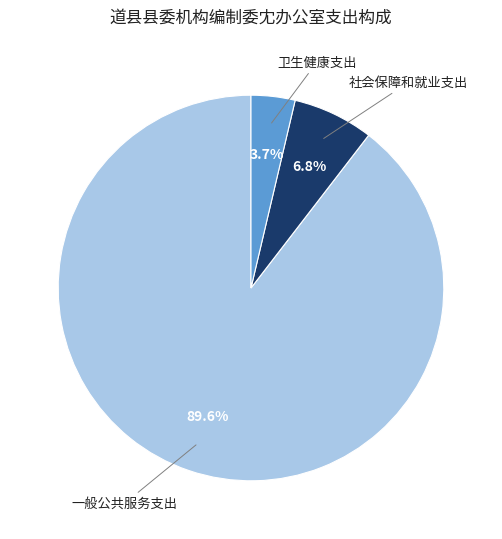

To the nearest percent, what portion does 卫生健康支出 represent?

4%